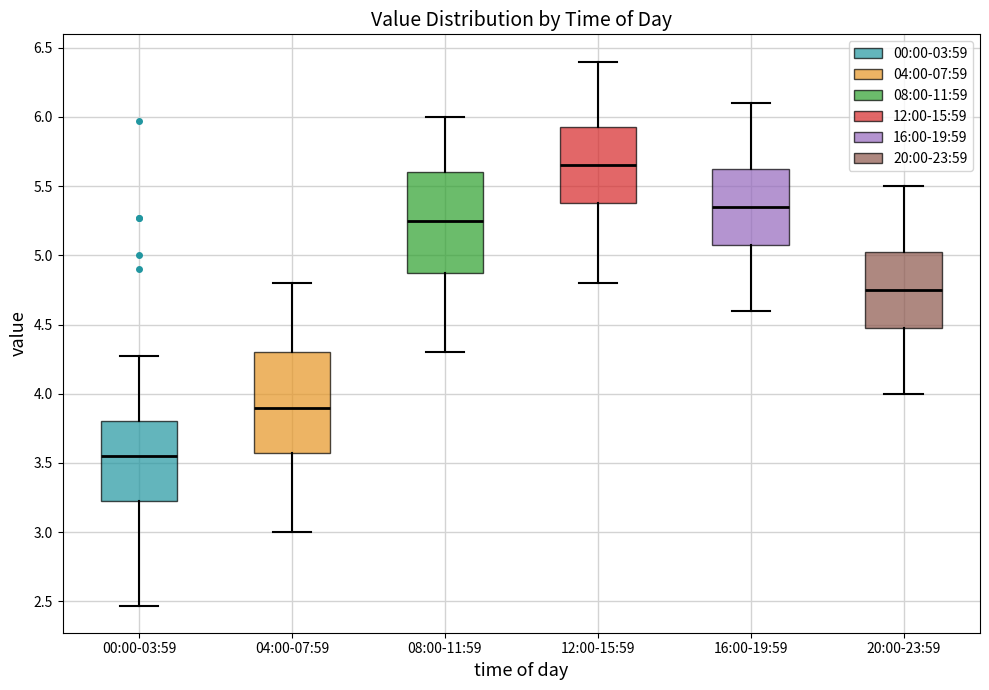

Reading left to right, transcribe this box plot: for each box, give where its median line is, the range the box spans, and where its two whiskers end, as read against the y-axis. The values are not printed on the chart, so give them approximately, as read against the axis.

00:00-03:59: median 3.55, box 3.20 to 3.80, whiskers 2.45 to 4.25
04:00-07:59: median 3.90, box 3.60 to 4.30, whiskers 3.00 to 4.80
08:00-11:59: median 5.25, box 4.90 to 5.60, whiskers 4.30 to 6.00
12:00-15:59: median 5.65, box 5.40 to 5.95, whiskers 4.80 to 6.40
16:00-19:59: median 5.35, box 5.10 to 5.65, whiskers 4.60 to 6.10
20:00-23:59: median 4.75, box 4.50 to 5.05, whiskers 4.00 to 5.50